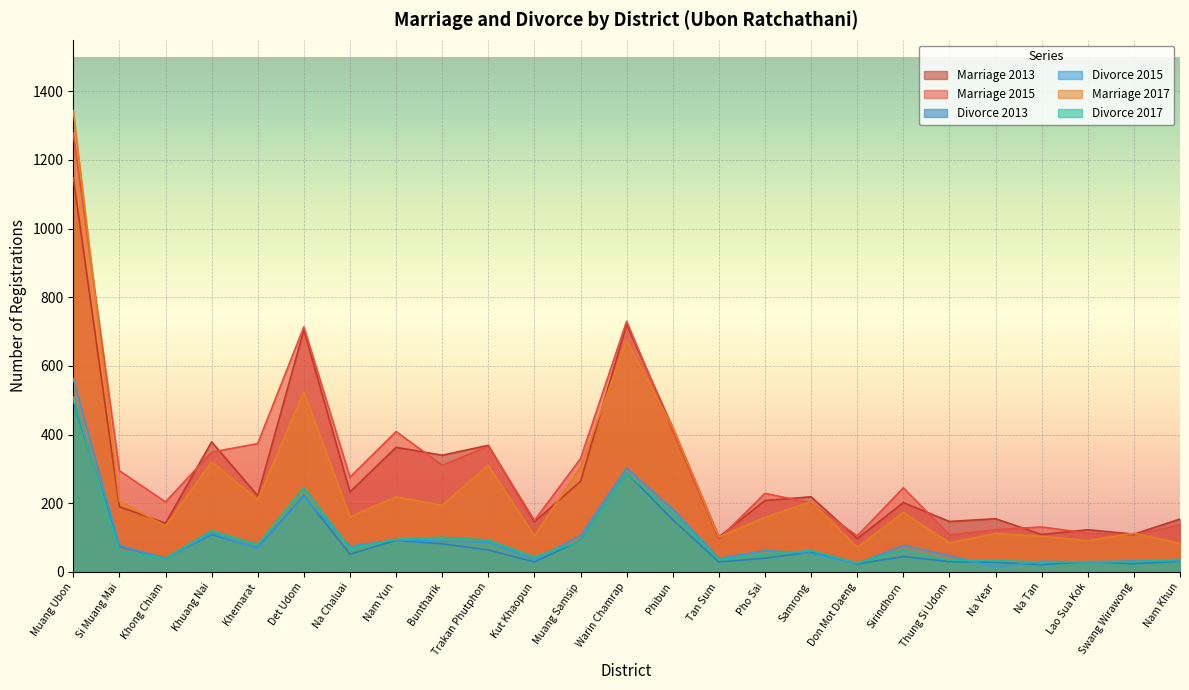

True or false: Divorce 2017 has a value of 302 at Phibun.

False